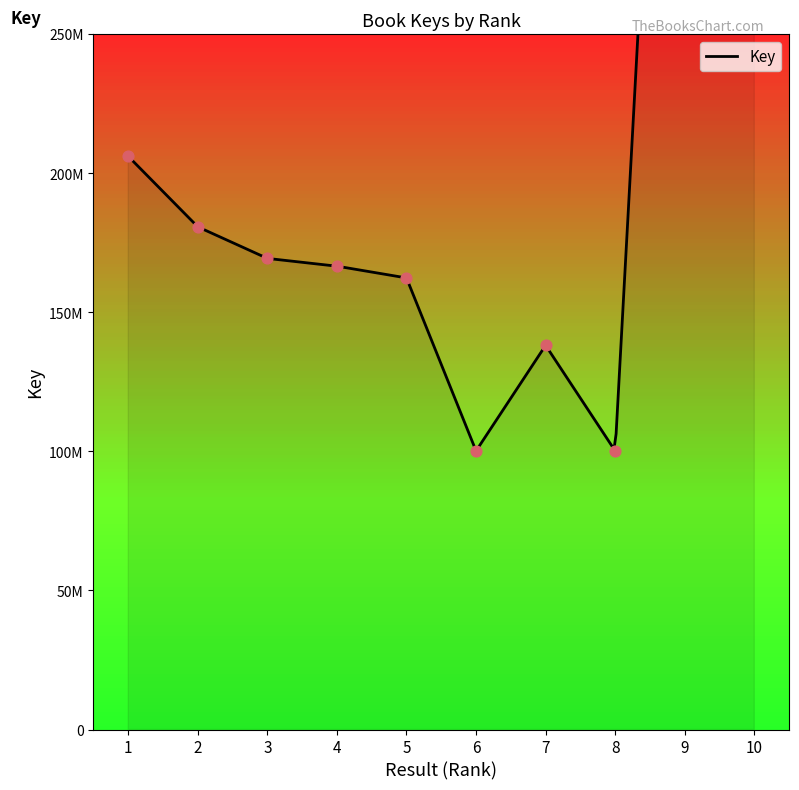

Between 3 and 10, which is larger?

10